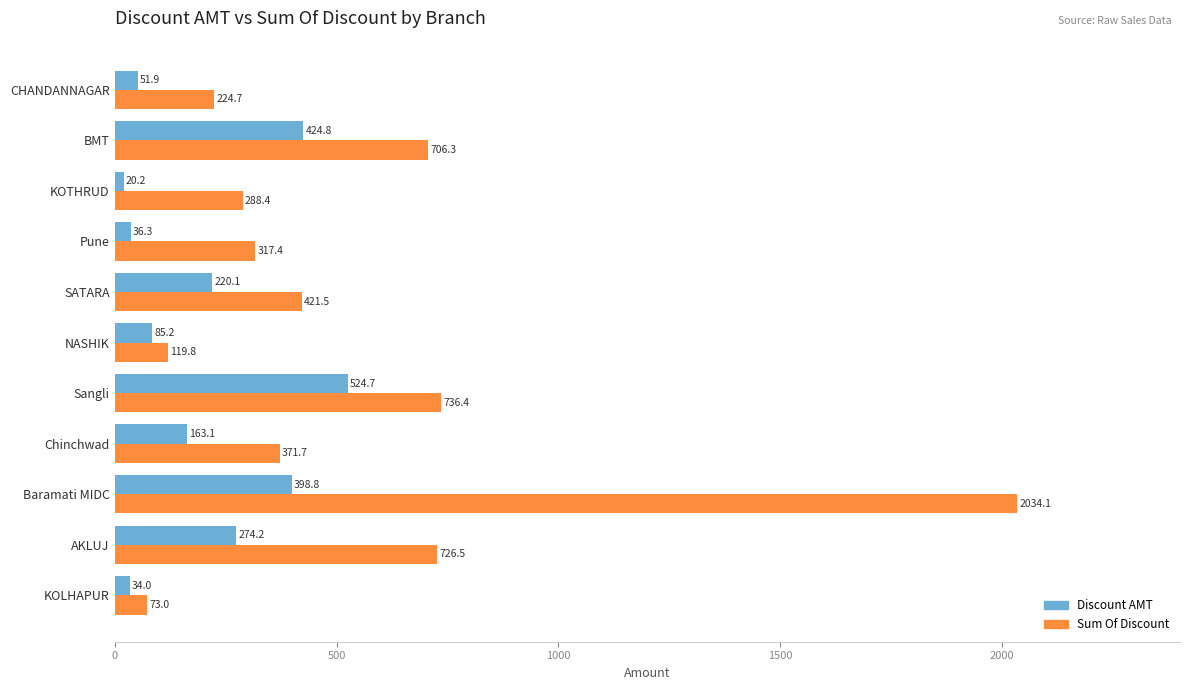

Rank the series at Pune from highest to lowest value.

Sum Of Discount, Discount AMT